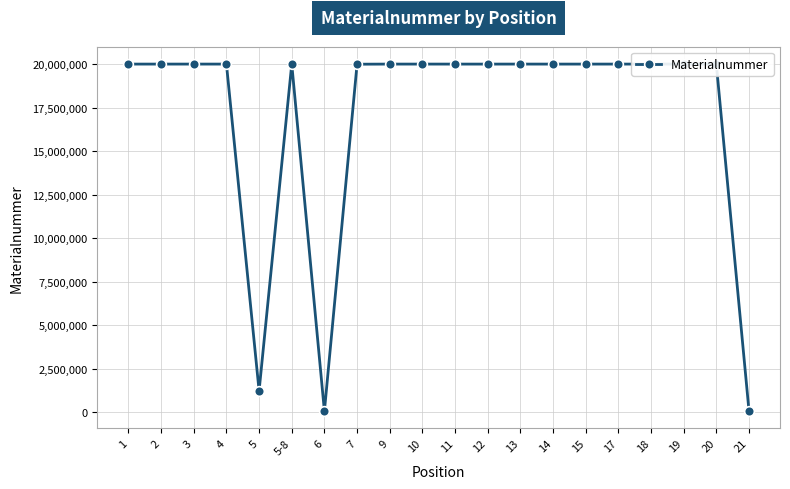

What is the value of the 11th point from the left?

20007424